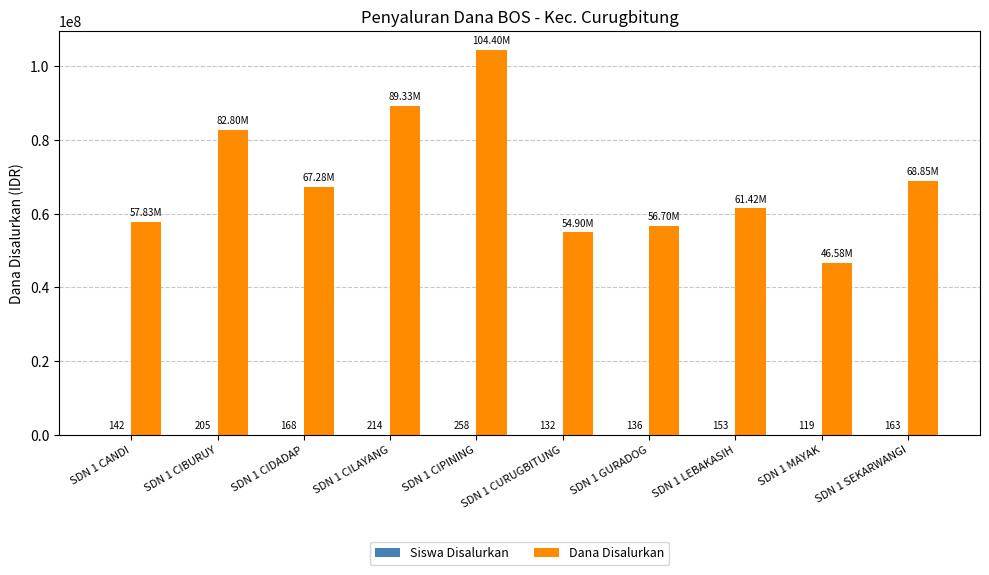

What value does the Dana Disalurkan series have at SDN 1 MAYAK?

46575000